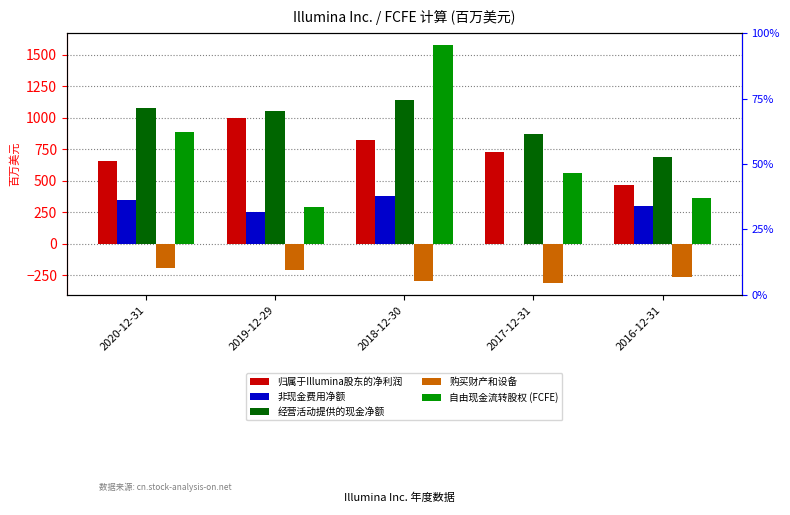

Which series changed the most between 2018-12-30 and 2017-12-31?

自由现金流转股权 (FCFE)